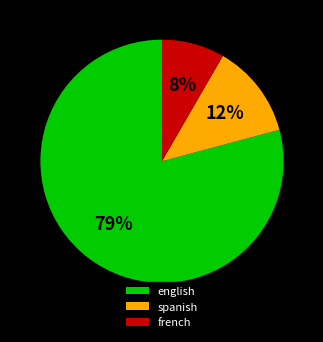

Which slice is the largest?

english